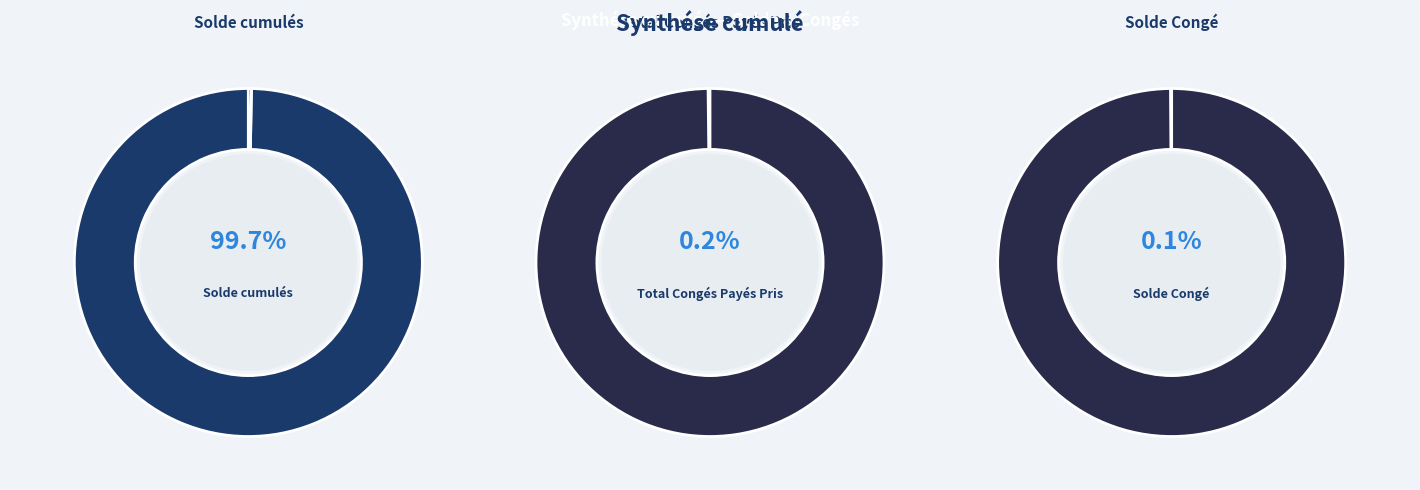

How many slices are in this pie chart?

3